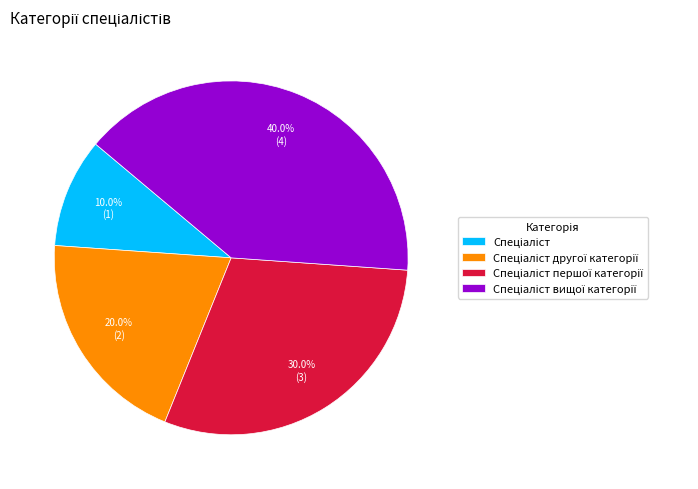

How many segments does this pie chart have?

4